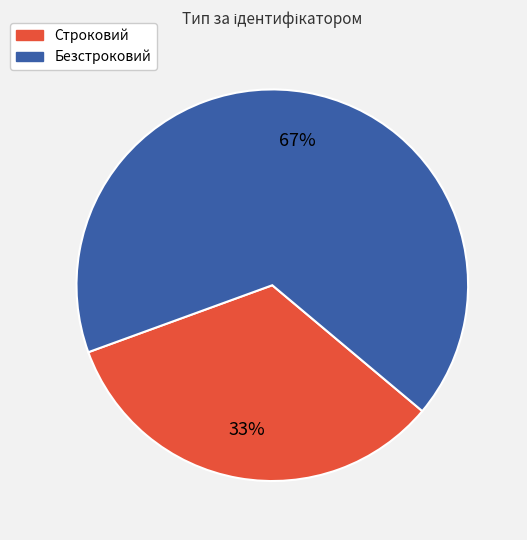

Do Безстроковий and Строковий together represent more than half of the pie?

Yes